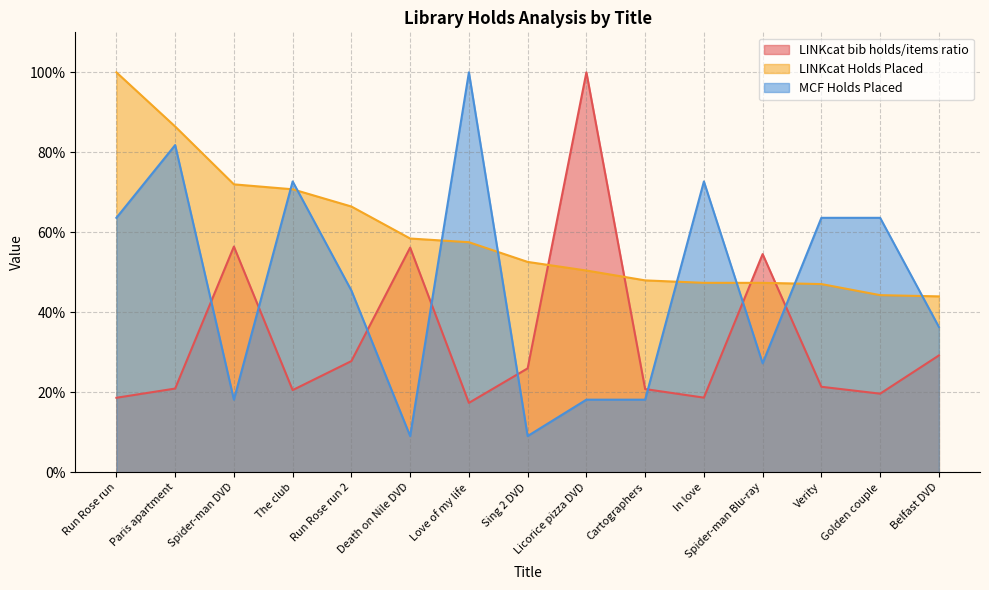

What are all the series names shown in the legend?

LINKcat bib holds/items ratio, LINKcat Holds Placed, MCF Holds Placed